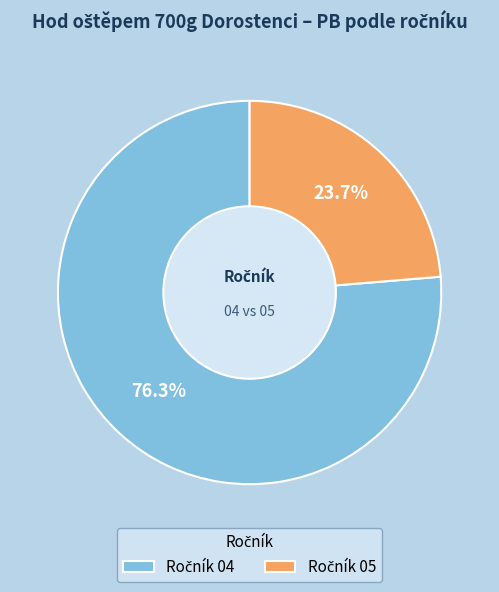

Does any single category account for the majority?

Yes